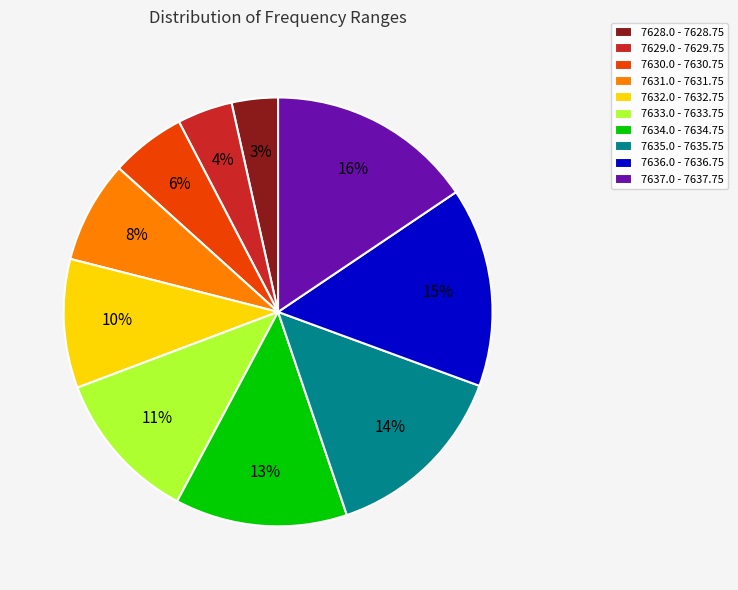

To the nearest percent, what percentage of the pie is 7635.0 - 7635.75?

14%